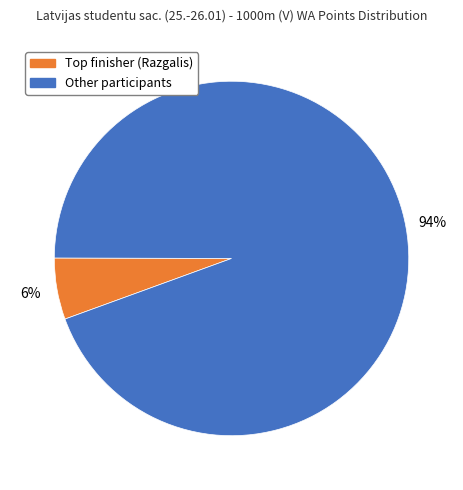

What is the smallest slice in the pie chart?

Top finisher (Razgalis)